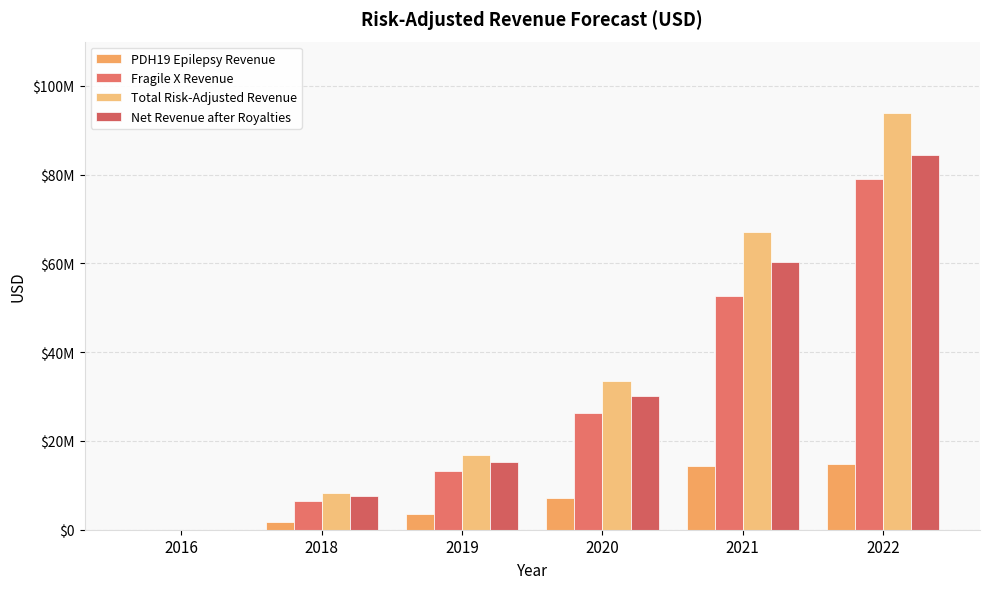

Reading right to left, what are all the values shown in this chart?

PDH19 Epilepsy Revenue: 14850000	14400000	7200000	3600000	1800000	0
Fragile X Revenue: 78975000	52650000	26325000	13162500	6581250	0
Total Risk-Adjusted Revenue: 93825000	67050000	33525000	16762500	8381250	0
Net Revenue after Royalties: 84442500	60345000	30172500	15253875	7710750	0